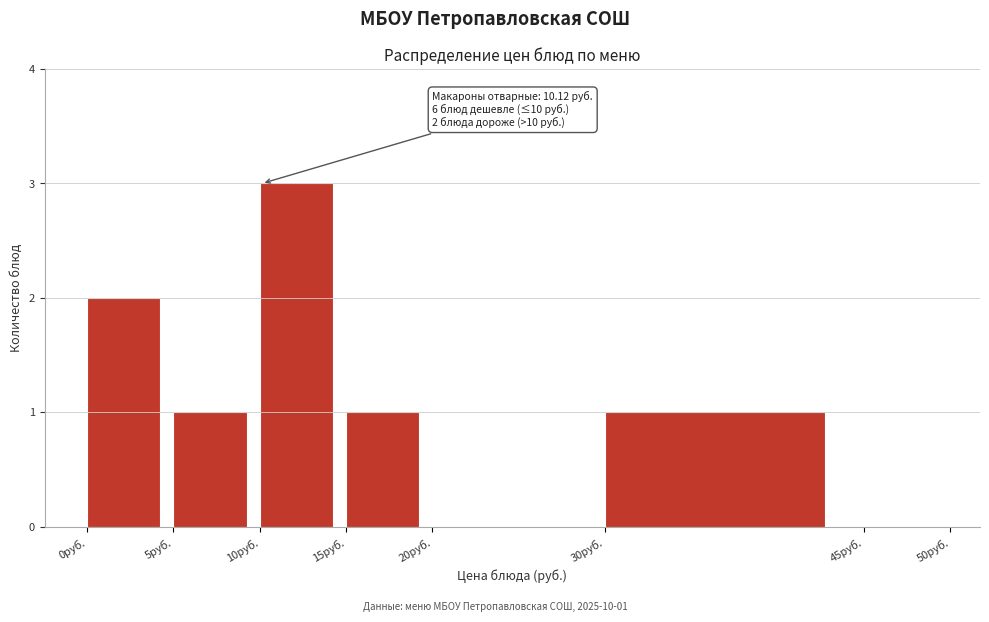

Which range on the x-axis has the tallest bar?

10 to 15